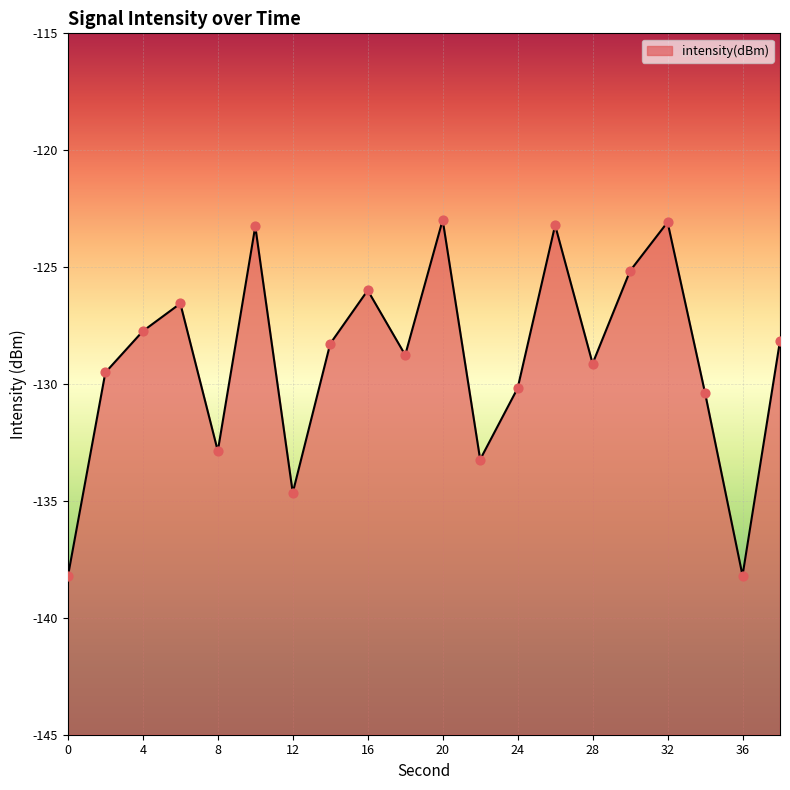

Which has a higher value, 28 or 10?

10